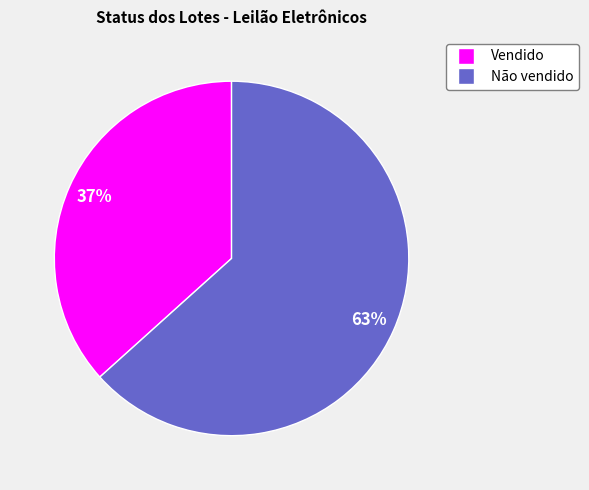

Approximately how many times larger is the value at Não vendido compared to Vendido?

1.7